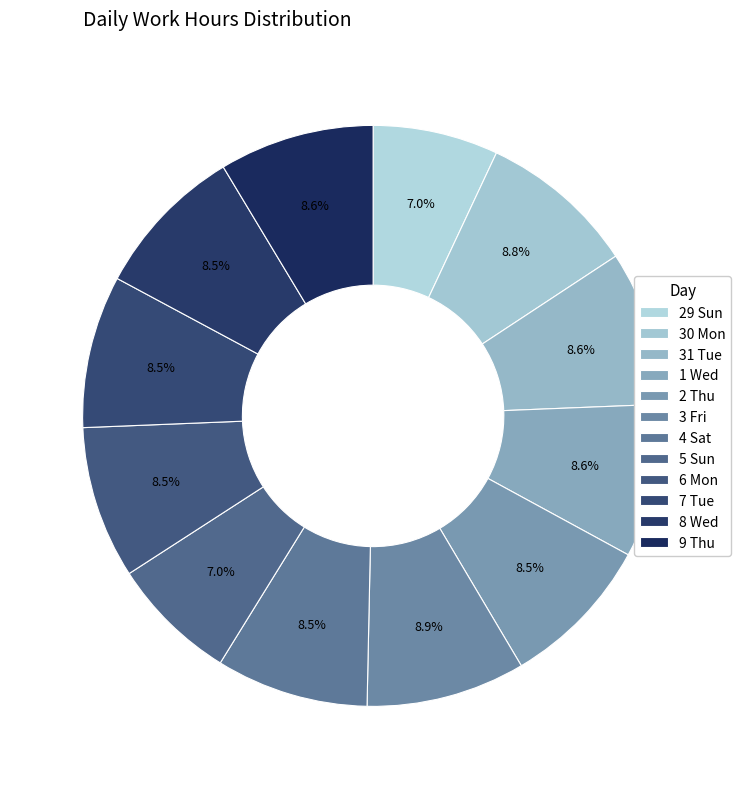

Which has a higher value, 4 Sat or 29 Sun?

4 Sat